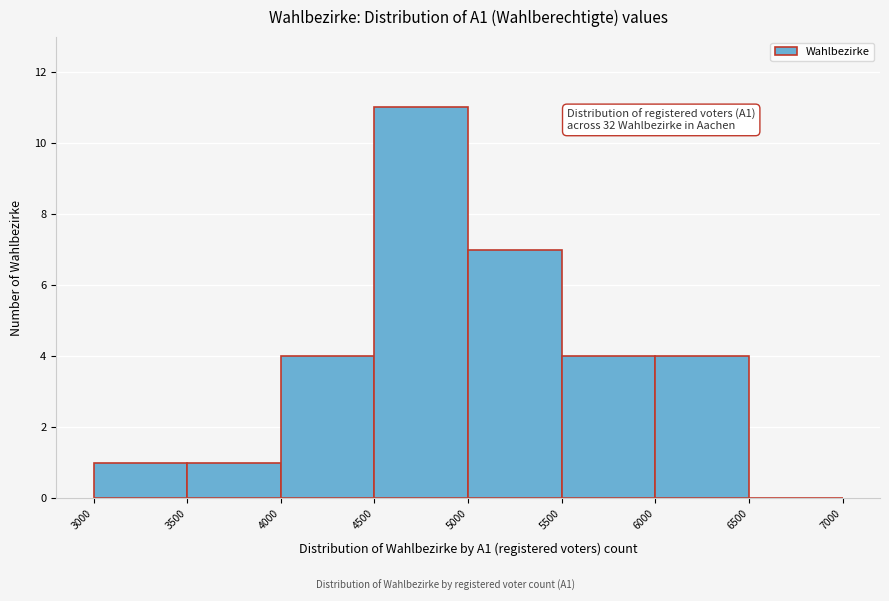

Which range on the x-axis has the tallest bar?

4500 to 5000